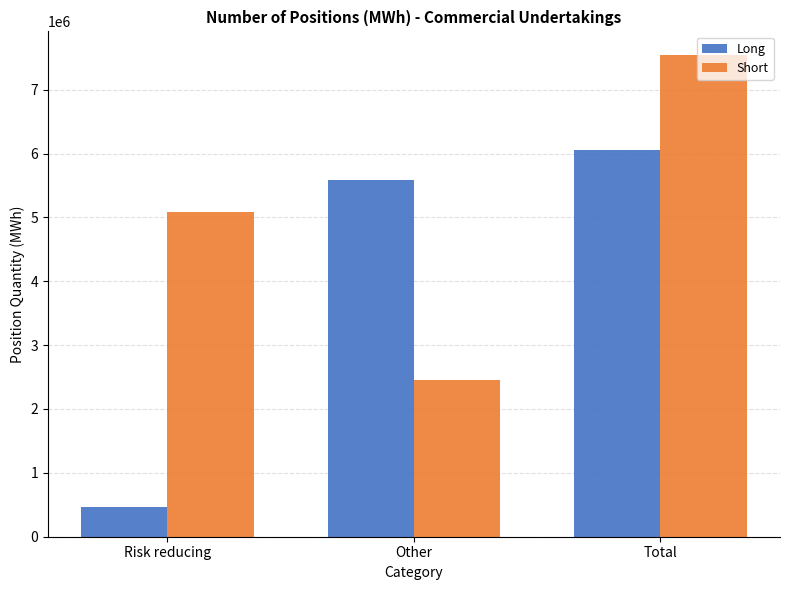

What is the label of the 1st bar from the right?

Total